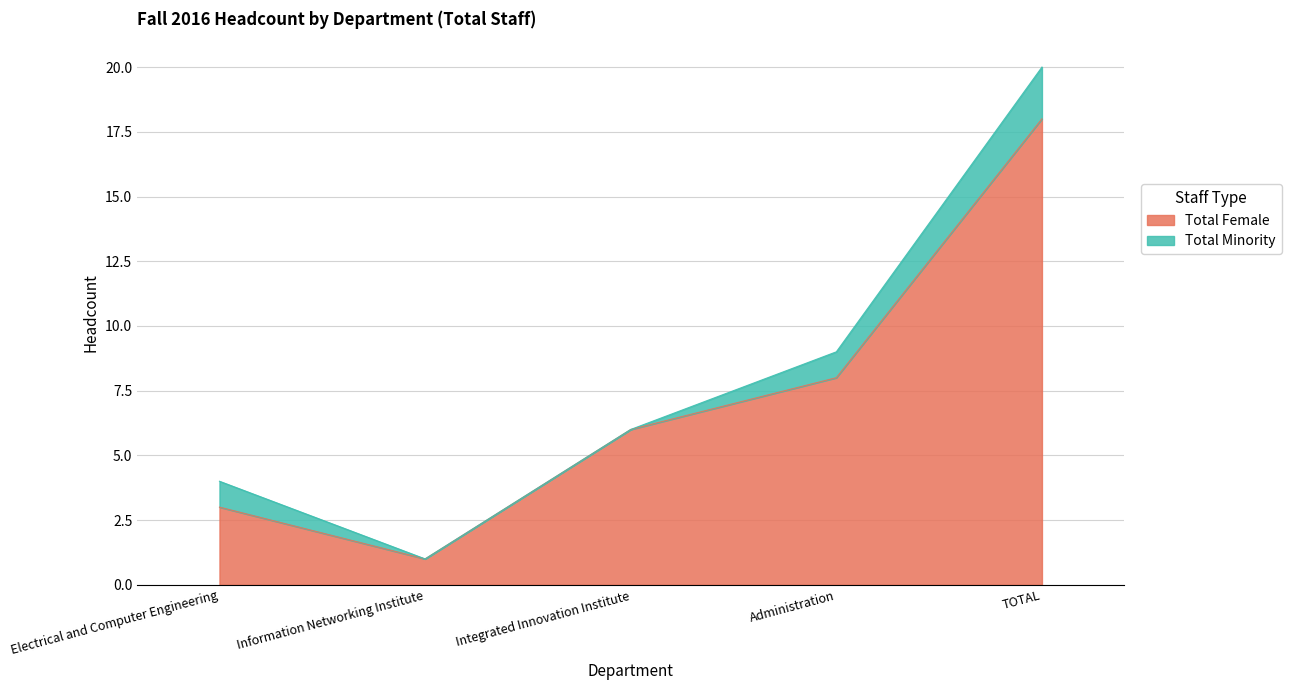

List the labels in order of value, smallest first.

Information Networking Institute, Electrical and Computer Engineering, Integrated Innovation Institute, Administration, TOTAL